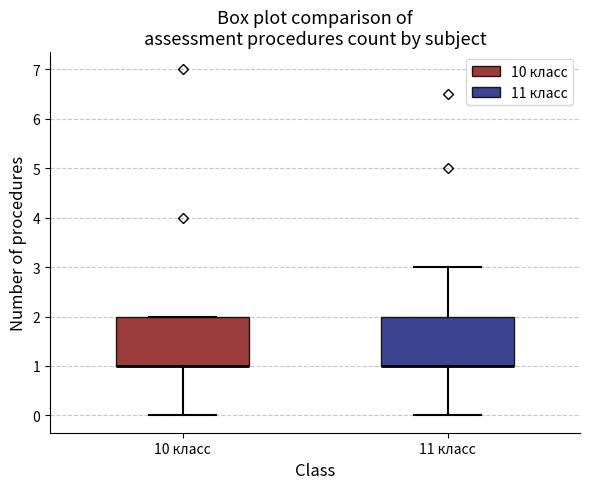

Reading left to right, read every box against the y-axis: the position of its median line, the range the box covers, and the ends of its whiskers. The values are not printed on the chart, so give them approximately, as read against the axis.

10 класс: median 1 (drawn on the box's lower edge), box 1 to 2, whiskers 0 to 2
11 класс: median 1 (drawn on the box's lower edge), box 1 to 2, whiskers 0 to 3